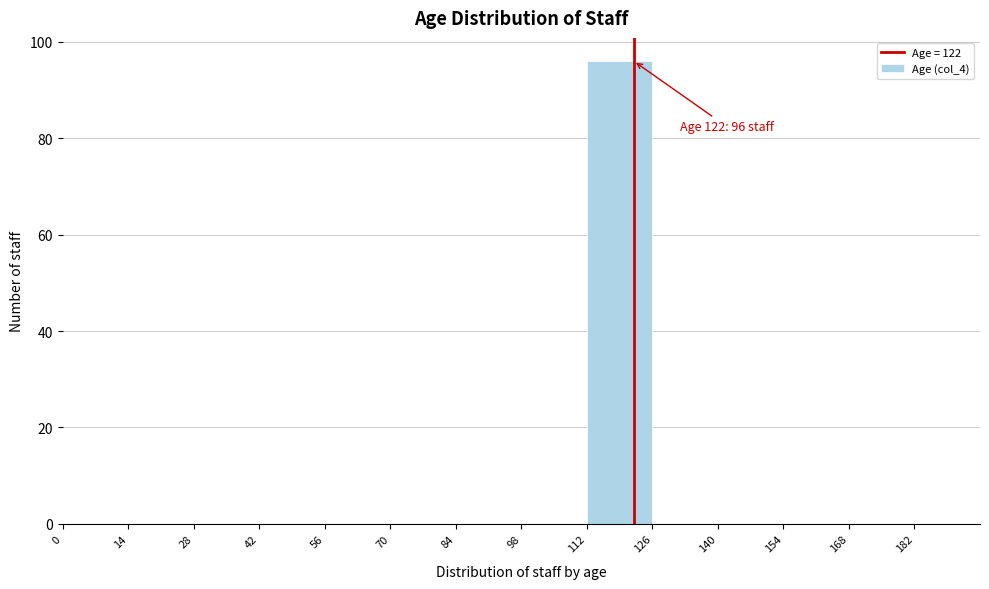

Over which range of the x-axis is the bar tallest?

112 to 126